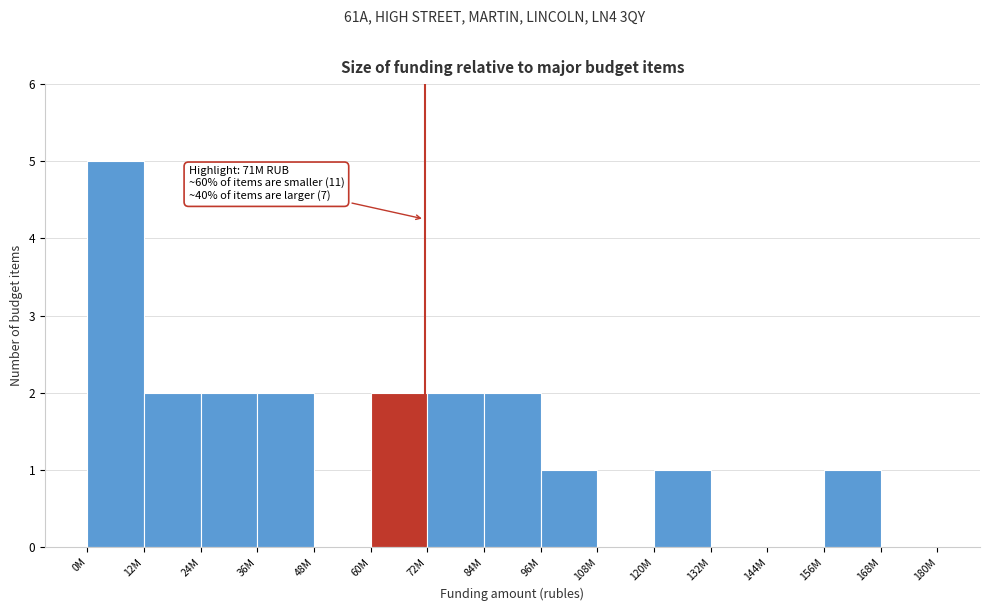

Reading left to right, what are all the values shown in this chart?

0M=5	12M=2	24M=2	36M=2	48M=0	60M=2	72M=2	84M=2	96M=1	108M=0	120M=1	132M=0	144M=0	156M=1	168M=0